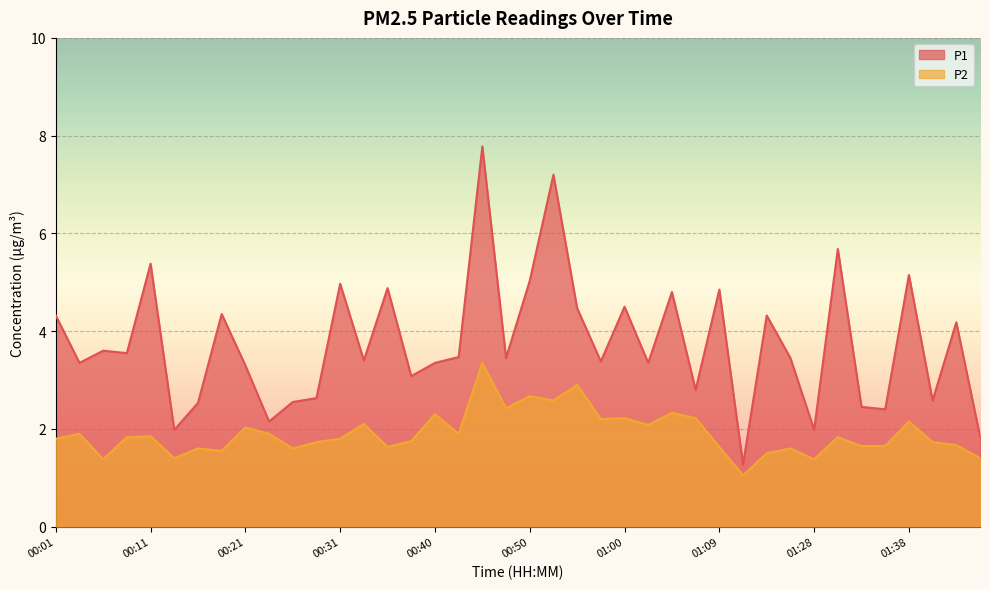

What is the label of the 2nd point from the left?

00:04